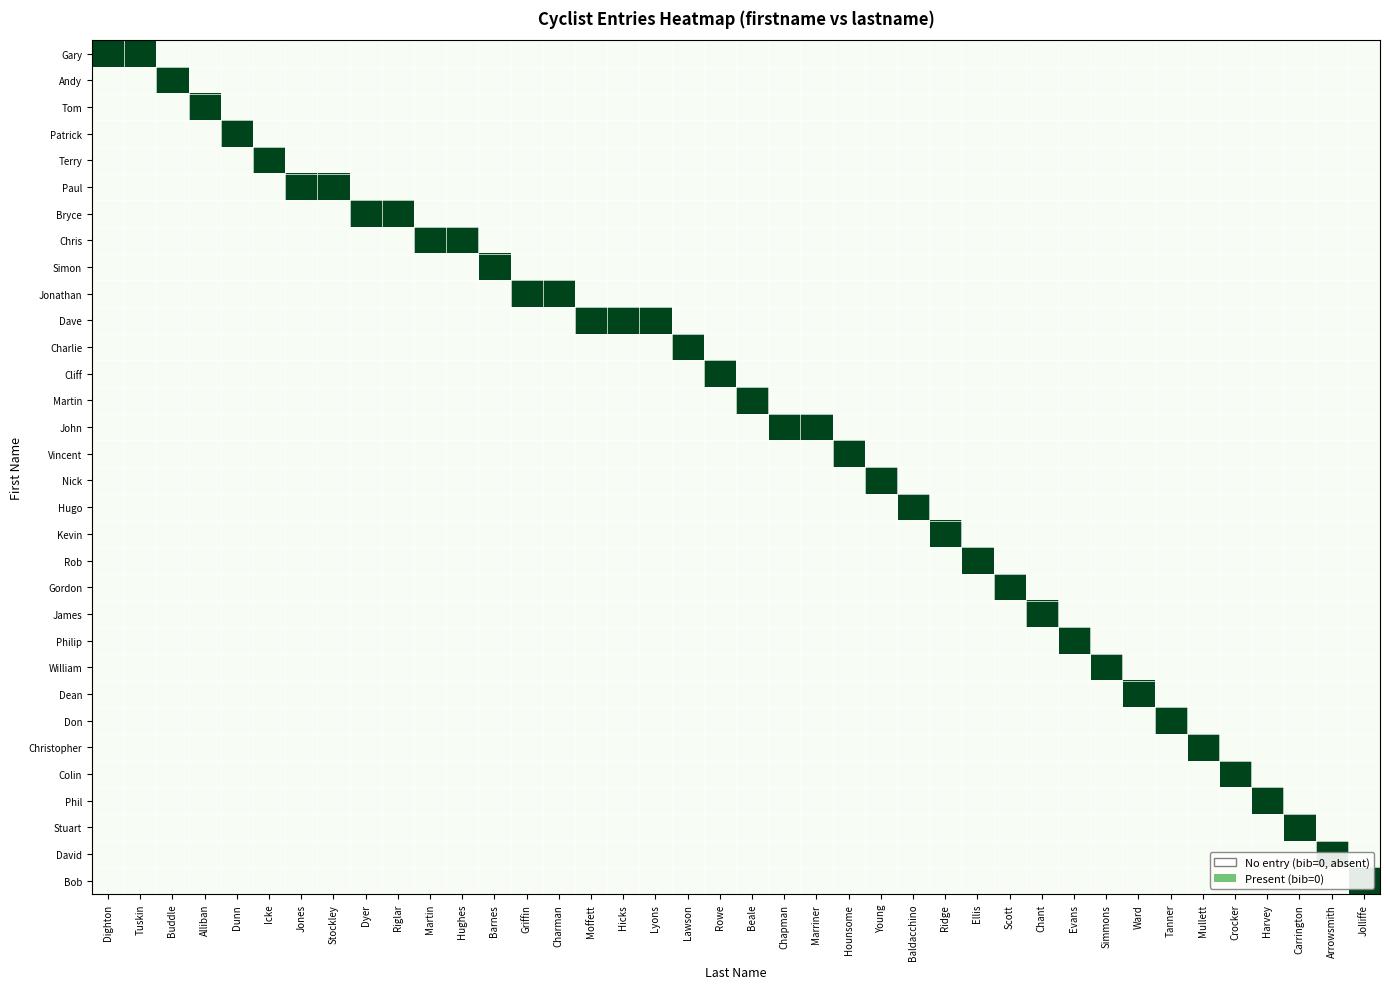

Reading left to right, extract all data points from this chart.

Gary: Dighton=1	Tuskin=1	Buddle=0	Alliban=0	Dunn=0	Icke=0	Jones=0	Stockley=0	Dyer=0	Riglar=0	Martin=0	Hughes=0	Barnes=0	Griffin=0	Charman=0	Moffett=0	Hicks=0	Lyons=0	Lawson=0	Rowe=0	Beale=0	Chapman=0	Marriner=0	Hounsome=0	Young=0	Baldacchino=0	Ridge=0	Ellis=0	Scott=0	Chant=0	Evans=0	Simmons=0	Ward=0	Tanner=0	Mullett=0	Crocker=0	Harvey=0	Carrington=0	Arrowsmith=0	Jolliffe=0
Andy: Dighton=0	Tuskin=0	Buddle=1	Alliban=0	Dunn=0	Icke=0	Jones=0	Stockley=0	Dyer=0	Riglar=0	Martin=0	Hughes=0	Barnes=0	Griffin=0	Charman=0	Moffett=0	Hicks=0	Lyons=0	Lawson=0	Rowe=0	Beale=0	Chapman=0	Marriner=0	Hounsome=0	Young=0	Baldacchino=0	Ridge=0	Ellis=0	Scott=0	Chant=0	Evans=0	Simmons=0	Ward=0	Tanner=0	Mullett=0	Crocker=0	Harvey=0	Carrington=0	Arrowsmith=0	Jolliffe=0
Tom: Dighton=0	Tuskin=0	Buddle=0	Alliban=1	Dunn=0	Icke=0	Jones=0	Stockley=0	Dyer=0	Riglar=0	Martin=0	Hughes=0	Barnes=0	Griffin=0	Charman=0	Moffett=0	Hicks=0	Lyons=0	Lawson=0	Rowe=0	Beale=0	Chapman=0	Marriner=0	Hounsome=0	Young=0	Baldacchino=0	Ridge=0	Ellis=0	Scott=0	Chant=0	Evans=0	Simmons=0	Ward=0	Tanner=0	Mullett=0	Crocker=0	Harvey=0	Carrington=0	Arrowsmith=0	Jolliffe=0
Patrick: Dighton=0	Tuskin=0	Buddle=0	Alliban=0	Dunn=1	Icke=0	Jones=0	Stockley=0	Dyer=0	Riglar=0	Martin=0	Hughes=0	Barnes=0	Griffin=0	Charman=0	Moffett=0	Hicks=0	Lyons=0	Lawson=0	Rowe=0	Beale=0	Chapman=0	Marriner=0	Hounsome=0	Young=0	Baldacchino=0	Ridge=0	Ellis=0	Scott=0	Chant=0	Evans=0	Simmons=0	Ward=0	Tanner=0	Mullett=0	Crocker=0	Harvey=0	Carrington=0	Arrowsmith=0	Jolliffe=0
Terry: Dighton=0	Tuskin=0	Buddle=0	Alliban=0	Dunn=0	Icke=1	Jones=0	Stockley=0	Dyer=0	Riglar=0	Martin=0	Hughes=0	Barnes=0	Griffin=0	Charman=0	Moffett=0	Hicks=0	Lyons=0	Lawson=0	Rowe=0	Beale=0	Chapman=0	Marriner=0	Hounsome=0	Young=0	Baldacchino=0	Ridge=0	Ellis=0	Scott=0	Chant=0	Evans=0	Simmons=0	Ward=0	Tanner=0	Mullett=0	Crocker=0	Harvey=0	Carrington=0	Arrowsmith=0	Jolliffe=0
Paul: Dighton=0	Tuskin=0	Buddle=0	Alliban=0	Dunn=0	Icke=0	Jones=1	Stockley=1	Dyer=0	Riglar=0	Martin=0	Hughes=0	Barnes=0	Griffin=0	Charman=0	Moffett=0	Hicks=0	Lyons=0	Lawson=0	Rowe=0	Beale=0	Chapman=0	Marriner=0	Hounsome=0	Young=0	Baldacchino=0	Ridge=0	Ellis=0	Scott=0	Chant=0	Evans=0	Simmons=0	Ward=0	Tanner=0	Mullett=0	Crocker=0	Harvey=0	Carrington=0	Arrowsmith=0	Jolliffe=0
Bryce: Dighton=0	Tuskin=0	Buddle=0	Alliban=0	Dunn=0	Icke=0	Jones=0	Stockley=0	Dyer=1	Riglar=1	Martin=0	Hughes=0	Barnes=0	Griffin=0	Charman=0	Moffett=0	Hicks=0	Lyons=0	Lawson=0	Rowe=0	Beale=0	Chapman=0	Marriner=0	Hounsome=0	Young=0	Baldacchino=0	Ridge=0	Ellis=0	Scott=0	Chant=0	Evans=0	Simmons=0	Ward=0	Tanner=0	Mullett=0	Crocker=0	Harvey=0	Carrington=0	Arrowsmith=0	Jolliffe=0
Chris: Dighton=0	Tuskin=0	Buddle=0	Alliban=0	Dunn=0	Icke=0	Jones=0	Stockley=0	Dyer=0	Riglar=0	Martin=1	Hughes=1	Barnes=0	Griffin=0	Charman=0	Moffett=0	Hicks=0	Lyons=0	Lawson=0	Rowe=0	Beale=0	Chapman=0	Marriner=0	Hounsome=0	Young=0	Baldacchino=0	Ridge=0	Ellis=0	Scott=0	Chant=0	Evans=0	Simmons=0	Ward=0	Tanner=0	Mullett=0	Crocker=0	Harvey=0	Carrington=0	Arrowsmith=0	Jolliffe=0
Simon: Dighton=0	Tuskin=0	Buddle=0	Alliban=0	Dunn=0	Icke=0	Jones=0	Stockley=0	Dyer=0	Riglar=0	Martin=0	Hughes=0	Barnes=1	Griffin=0	Charman=0	Moffett=0	Hicks=0	Lyons=0	Lawson=0	Rowe=0	Beale=0	Chapman=0	Marriner=0	Hounsome=0	Young=0	Baldacchino=0	Ridge=0	Ellis=0	Scott=0	Chant=0	Evans=0	Simmons=0	Ward=0	Tanner=0	Mullett=0	Crocker=0	Harvey=0	Carrington=0	Arrowsmith=0	Jolliffe=0
Jonathan: Dighton=0	Tuskin=0	Buddle=0	Alliban=0	Dunn=0	Icke=0	Jones=0	Stockley=0	Dyer=0	Riglar=0	Martin=0	Hughes=0	Barnes=0	Griffin=1	Charman=1	Moffett=0	Hicks=0	Lyons=0	Lawson=0	Rowe=0	Beale=0	Chapman=0	Marriner=0	Hounsome=0	Young=0	Baldacchino=0	Ridge=0	Ellis=0	Scott=0	Chant=0	Evans=0	Simmons=0	Ward=0	Tanner=0	Mullett=0	Crocker=0	Harvey=0	Carrington=0	Arrowsmith=0	Jolliffe=0
Dave: Dighton=0	Tuskin=0	Buddle=0	Alliban=0	Dunn=0	Icke=0	Jones=0	Stockley=0	Dyer=0	Riglar=0	Martin=0	Hughes=0	Barnes=0	Griffin=0	Charman=0	Moffett=1	Hicks=1	Lyons=1	Lawson=0	Rowe=0	Beale=0	Chapman=0	Marriner=0	Hounsome=0	Young=0	Baldacchino=0	Ridge=0	Ellis=0	Scott=0	Chant=0	Evans=0	Simmons=0	Ward=0	Tanner=0	Mullett=0	Crocker=0	Harvey=0	Carrington=0	Arrowsmith=0	Jolliffe=0
Charlie: Dighton=0	Tuskin=0	Buddle=0	Alliban=0	Dunn=0	Icke=0	Jones=0	Stockley=0	Dyer=0	Riglar=0	Martin=0	Hughes=0	Barnes=0	Griffin=0	Charman=0	Moffett=0	Hicks=0	Lyons=0	Lawson=1	Rowe=0	Beale=0	Chapman=0	Marriner=0	Hounsome=0	Young=0	Baldacchino=0	Ridge=0	Ellis=0	Scott=0	Chant=0	Evans=0	Simmons=0	Ward=0	Tanner=0	Mullett=0	Crocker=0	Harvey=0	Carrington=0	Arrowsmith=0	Jolliffe=0
Cliff: Dighton=0	Tuskin=0	Buddle=0	Alliban=0	Dunn=0	Icke=0	Jones=0	Stockley=0	Dyer=0	Riglar=0	Martin=0	Hughes=0	Barnes=0	Griffin=0	Charman=0	Moffett=0	Hicks=0	Lyons=0	Lawson=0	Rowe=1	Beale=0	Chapman=0	Marriner=0	Hounsome=0	Young=0	Baldacchino=0	Ridge=0	Ellis=0	Scott=0	Chant=0	Evans=0	Simmons=0	Ward=0	Tanner=0	Mullett=0	Crocker=0	Harvey=0	Carrington=0	Arrowsmith=0	Jolliffe=0
Martin: Dighton=0	Tuskin=0	Buddle=0	Alliban=0	Dunn=0	Icke=0	Jones=0	Stockley=0	Dyer=0	Riglar=0	Martin=0	Hughes=0	Barnes=0	Griffin=0	Charman=0	Moffett=0	Hicks=0	Lyons=0	Lawson=0	Rowe=0	Beale=1	Chapman=0	Marriner=0	Hounsome=0	Young=0	Baldacchino=0	Ridge=0	Ellis=0	Scott=0	Chant=0	Evans=0	Simmons=0	Ward=0	Tanner=0	Mullett=0	Crocker=0	Harvey=0	Carrington=0	Arrowsmith=0	Jolliffe=0
John: Dighton=0	Tuskin=0	Buddle=0	Alliban=0	Dunn=0	Icke=0	Jones=0	Stockley=0	Dyer=0	Riglar=0	Martin=0	Hughes=0	Barnes=0	Griffin=0	Charman=0	Moffett=0	Hicks=0	Lyons=0	Lawson=0	Rowe=0	Beale=0	Chapman=1	Marriner=1	Hounsome=0	Young=0	Baldacchino=0	Ridge=0	Ellis=0	Scott=0	Chant=0	Evans=0	Simmons=0	Ward=0	Tanner=0	Mullett=0	Crocker=0	Harvey=0	Carrington=0	Arrowsmith=0	Jolliffe=0
Vincent: Dighton=0	Tuskin=0	Buddle=0	Alliban=0	Dunn=0	Icke=0	Jones=0	Stockley=0	Dyer=0	Riglar=0	Martin=0	Hughes=0	Barnes=0	Griffin=0	Charman=0	Moffett=0	Hicks=0	Lyons=0	Lawson=0	Rowe=0	Beale=0	Chapman=0	Marriner=0	Hounsome=1	Young=0	Baldacchino=0	Ridge=0	Ellis=0	Scott=0	Chant=0	Evans=0	Simmons=0	Ward=0	Tanner=0	Mullett=0	Crocker=0	Harvey=0	Carrington=0	Arrowsmith=0	Jolliffe=0
Nick: Dighton=0	Tuskin=0	Buddle=0	Alliban=0	Dunn=0	Icke=0	Jones=0	Stockley=0	Dyer=0	Riglar=0	Martin=0	Hughes=0	Barnes=0	Griffin=0	Charman=0	Moffett=0	Hicks=0	Lyons=0	Lawson=0	Rowe=0	Beale=0	Chapman=0	Marriner=0	Hounsome=0	Young=1	Baldacchino=0	Ridge=0	Ellis=0	Scott=0	Chant=0	Evans=0	Simmons=0	Ward=0	Tanner=0	Mullett=0	Crocker=0	Harvey=0	Carrington=0	Arrowsmith=0	Jolliffe=0
Hugo: Dighton=0	Tuskin=0	Buddle=0	Alliban=0	Dunn=0	Icke=0	Jones=0	Stockley=0	Dyer=0	Riglar=0	Martin=0	Hughes=0	Barnes=0	Griffin=0	Charman=0	Moffett=0	Hicks=0	Lyons=0	Lawson=0	Rowe=0	Beale=0	Chapman=0	Marriner=0	Hounsome=0	Young=0	Baldacchino=1	Ridge=0	Ellis=0	Scott=0	Chant=0	Evans=0	Simmons=0	Ward=0	Tanner=0	Mullett=0	Crocker=0	Harvey=0	Carrington=0	Arrowsmith=0	Jolliffe=0
Kevin: Dighton=0	Tuskin=0	Buddle=0	Alliban=0	Dunn=0	Icke=0	Jones=0	Stockley=0	Dyer=0	Riglar=0	Martin=0	Hughes=0	Barnes=0	Griffin=0	Charman=0	Moffett=0	Hicks=0	Lyons=0	Lawson=0	Rowe=0	Beale=0	Chapman=0	Marriner=0	Hounsome=0	Young=0	Baldacchino=0	Ridge=1	Ellis=0	Scott=0	Chant=0	Evans=0	Simmons=0	Ward=0	Tanner=0	Mullett=0	Crocker=0	Harvey=0	Carrington=0	Arrowsmith=0	Jolliffe=0
Rob: Dighton=0	Tuskin=0	Buddle=0	Alliban=0	Dunn=0	Icke=0	Jones=0	Stockley=0	Dyer=0	Riglar=0	Martin=0	Hughes=0	Barnes=0	Griffin=0	Charman=0	Moffett=0	Hicks=0	Lyons=0	Lawson=0	Rowe=0	Beale=0	Chapman=0	Marriner=0	Hounsome=0	Young=0	Baldacchino=0	Ridge=0	Ellis=1	Scott=0	Chant=0	Evans=0	Simmons=0	Ward=0	Tanner=0	Mullett=0	Crocker=0	Harvey=0	Carrington=0	Arrowsmith=0	Jolliffe=0
Gordon: Dighton=0	Tuskin=0	Buddle=0	Alliban=0	Dunn=0	Icke=0	Jones=0	Stockley=0	Dyer=0	Riglar=0	Martin=0	Hughes=0	Barnes=0	Griffin=0	Charman=0	Moffett=0	Hicks=0	Lyons=0	Lawson=0	Rowe=0	Beale=0	Chapman=0	Marriner=0	Hounsome=0	Young=0	Baldacchino=0	Ridge=0	Ellis=0	Scott=1	Chant=0	Evans=0	Simmons=0	Ward=0	Tanner=0	Mullett=0	Crocker=0	Harvey=0	Carrington=0	Arrowsmith=0	Jolliffe=0
James: Dighton=0	Tuskin=0	Buddle=0	Alliban=0	Dunn=0	Icke=0	Jones=0	Stockley=0	Dyer=0	Riglar=0	Martin=0	Hughes=0	Barnes=0	Griffin=0	Charman=0	Moffett=0	Hicks=0	Lyons=0	Lawson=0	Rowe=0	Beale=0	Chapman=0	Marriner=0	Hounsome=0	Young=0	Baldacchino=0	Ridge=0	Ellis=0	Scott=0	Chant=1	Evans=0	Simmons=0	Ward=0	Tanner=0	Mullett=0	Crocker=0	Harvey=0	Carrington=0	Arrowsmith=0	Jolliffe=0
Philip: Dighton=0	Tuskin=0	Buddle=0	Alliban=0	Dunn=0	Icke=0	Jones=0	Stockley=0	Dyer=0	Riglar=0	Martin=0	Hughes=0	Barnes=0	Griffin=0	Charman=0	Moffett=0	Hicks=0	Lyons=0	Lawson=0	Rowe=0	Beale=0	Chapman=0	Marriner=0	Hounsome=0	Young=0	Baldacchino=0	Ridge=0	Ellis=0	Scott=0	Chant=0	Evans=1	Simmons=0	Ward=0	Tanner=0	Mullett=0	Crocker=0	Harvey=0	Carrington=0	Arrowsmith=0	Jolliffe=0
William: Dighton=0	Tuskin=0	Buddle=0	Alliban=0	Dunn=0	Icke=0	Jones=0	Stockley=0	Dyer=0	Riglar=0	Martin=0	Hughes=0	Barnes=0	Griffin=0	Charman=0	Moffett=0	Hicks=0	Lyons=0	Lawson=0	Rowe=0	Beale=0	Chapman=0	Marriner=0	Hounsome=0	Young=0	Baldacchino=0	Ridge=0	Ellis=0	Scott=0	Chant=0	Evans=0	Simmons=1	Ward=0	Tanner=0	Mullett=0	Crocker=0	Harvey=0	Carrington=0	Arrowsmith=0	Jolliffe=0
Dean: Dighton=0	Tuskin=0	Buddle=0	Alliban=0	Dunn=0	Icke=0	Jones=0	Stockley=0	Dyer=0	Riglar=0	Martin=0	Hughes=0	Barnes=0	Griffin=0	Charman=0	Moffett=0	Hicks=0	Lyons=0	Lawson=0	Rowe=0	Beale=0	Chapman=0	Marriner=0	Hounsome=0	Young=0	Baldacchino=0	Ridge=0	Ellis=0	Scott=0	Chant=0	Evans=0	Simmons=0	Ward=1	Tanner=0	Mullett=0	Crocker=0	Harvey=0	Carrington=0	Arrowsmith=0	Jolliffe=0
Don: Dighton=0	Tuskin=0	Buddle=0	Alliban=0	Dunn=0	Icke=0	Jones=0	Stockley=0	Dyer=0	Riglar=0	Martin=0	Hughes=0	Barnes=0	Griffin=0	Charman=0	Moffett=0	Hicks=0	Lyons=0	Lawson=0	Rowe=0	Beale=0	Chapman=0	Marriner=0	Hounsome=0	Young=0	Baldacchino=0	Ridge=0	Ellis=0	Scott=0	Chant=0	Evans=0	Simmons=0	Ward=0	Tanner=1	Mullett=0	Crocker=0	Harvey=0	Carrington=0	Arrowsmith=0	Jolliffe=0
Christopher: Dighton=0	Tuskin=0	Buddle=0	Alliban=0	Dunn=0	Icke=0	Jones=0	Stockley=0	Dyer=0	Riglar=0	Martin=0	Hughes=0	Barnes=0	Griffin=0	Charman=0	Moffett=0	Hicks=0	Lyons=0	Lawson=0	Rowe=0	Beale=0	Chapman=0	Marriner=0	Hounsome=0	Young=0	Baldacchino=0	Ridge=0	Ellis=0	Scott=0	Chant=0	Evans=0	Simmons=0	Ward=0	Tanner=0	Mullett=1	Crocker=0	Harvey=0	Carrington=0	Arrowsmith=0	Jolliffe=0
Colin: Dighton=0	Tuskin=0	Buddle=0	Alliban=0	Dunn=0	Icke=0	Jones=0	Stockley=0	Dyer=0	Riglar=0	Martin=0	Hughes=0	Barnes=0	Griffin=0	Charman=0	Moffett=0	Hicks=0	Lyons=0	Lawson=0	Rowe=0	Beale=0	Chapman=0	Marriner=0	Hounsome=0	Young=0	Baldacchino=0	Ridge=0	Ellis=0	Scott=0	Chant=0	Evans=0	Simmons=0	Ward=0	Tanner=0	Mullett=0	Crocker=1	Harvey=0	Carrington=0	Arrowsmith=0	Jolliffe=0
Phil: Dighton=0	Tuskin=0	Buddle=0	Alliban=0	Dunn=0	Icke=0	Jones=0	Stockley=0	Dyer=0	Riglar=0	Martin=0	Hughes=0	Barnes=0	Griffin=0	Charman=0	Moffett=0	Hicks=0	Lyons=0	Lawson=0	Rowe=0	Beale=0	Chapman=0	Marriner=0	Hounsome=0	Young=0	Baldacchino=0	Ridge=0	Ellis=0	Scott=0	Chant=0	Evans=0	Simmons=0	Ward=0	Tanner=0	Mullett=0	Crocker=0	Harvey=1	Carrington=0	Arrowsmith=0	Jolliffe=0
Stuart: Dighton=0	Tuskin=0	Buddle=0	Alliban=0	Dunn=0	Icke=0	Jones=0	Stockley=0	Dyer=0	Riglar=0	Martin=0	Hughes=0	Barnes=0	Griffin=0	Charman=0	Moffett=0	Hicks=0	Lyons=0	Lawson=0	Rowe=0	Beale=0	Chapman=0	Marriner=0	Hounsome=0	Young=0	Baldacchino=0	Ridge=0	Ellis=0	Scott=0	Chant=0	Evans=0	Simmons=0	Ward=0	Tanner=0	Mullett=0	Crocker=0	Harvey=0	Carrington=1	Arrowsmith=0	Jolliffe=0
David: Dighton=0	Tuskin=0	Buddle=0	Alliban=0	Dunn=0	Icke=0	Jones=0	Stockley=0	Dyer=0	Riglar=0	Martin=0	Hughes=0	Barnes=0	Griffin=0	Charman=0	Moffett=0	Hicks=0	Lyons=0	Lawson=0	Rowe=0	Beale=0	Chapman=0	Marriner=0	Hounsome=0	Young=0	Baldacchino=0	Ridge=0	Ellis=0	Scott=0	Chant=0	Evans=0	Simmons=0	Ward=0	Tanner=0	Mullett=0	Crocker=0	Harvey=0	Carrington=0	Arrowsmith=1	Jolliffe=0
Bob: Dighton=0	Tuskin=0	Buddle=0	Alliban=0	Dunn=0	Icke=0	Jones=0	Stockley=0	Dyer=0	Riglar=0	Martin=0	Hughes=0	Barnes=0	Griffin=0	Charman=0	Moffett=0	Hicks=0	Lyons=0	Lawson=0	Rowe=0	Beale=0	Chapman=0	Marriner=0	Hounsome=0	Young=0	Baldacchino=0	Ridge=0	Ellis=0	Scott=0	Chant=0	Evans=0	Simmons=0	Ward=0	Tanner=0	Mullett=0	Crocker=0	Harvey=0	Carrington=0	Arrowsmith=0	Jolliffe=1